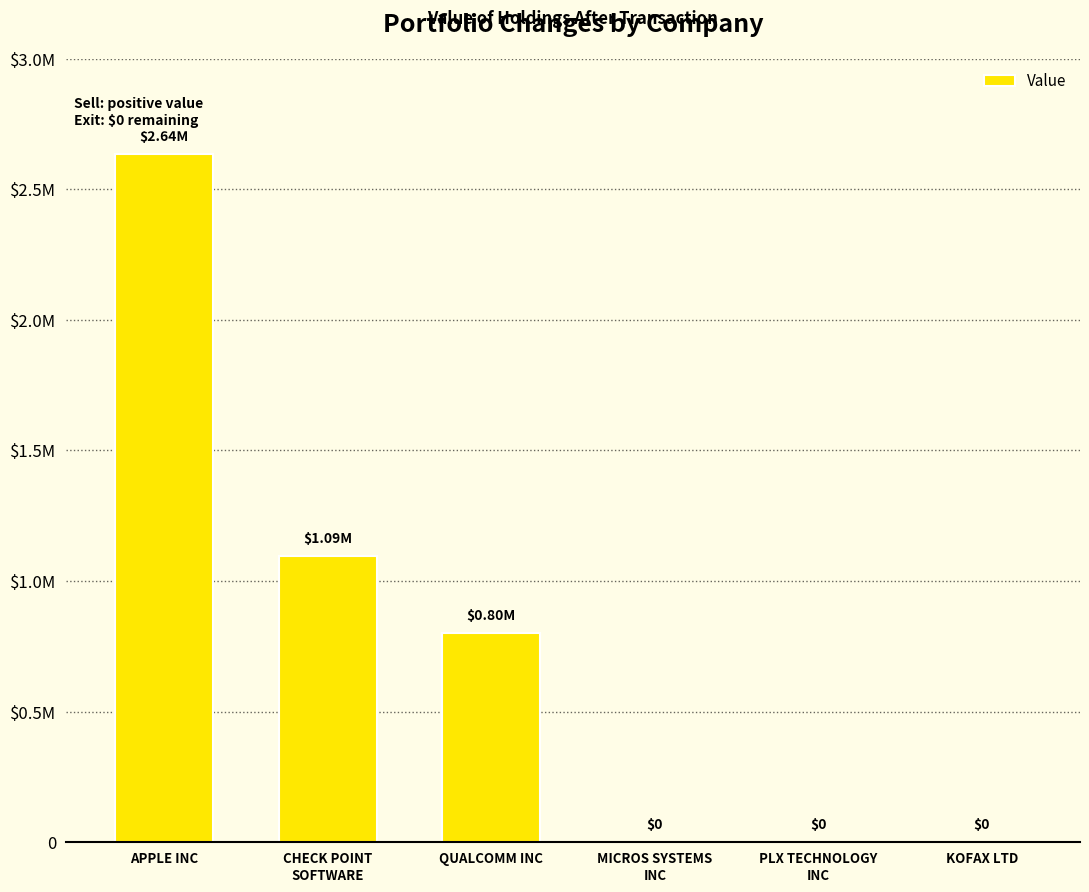

What is the difference between the maximum and minimum values?

2637000